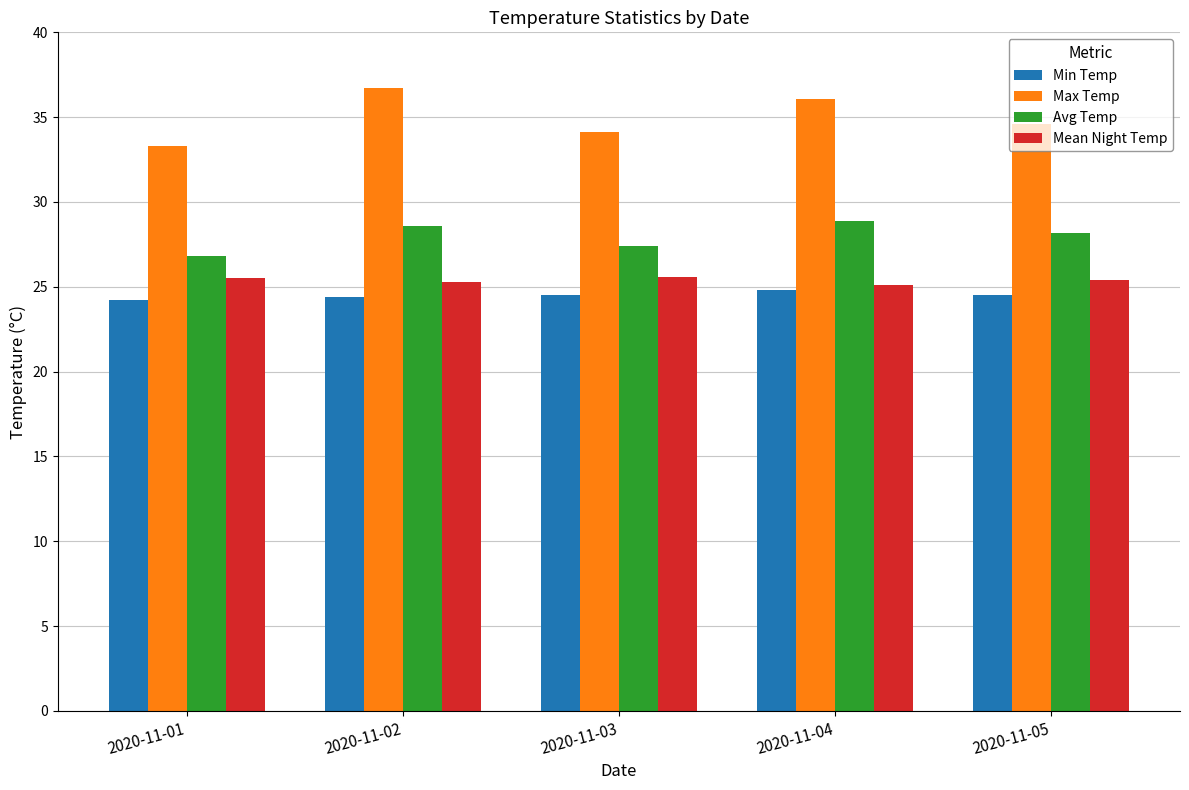

What are all the series names shown in the legend?

Min Temp, Max Temp, Avg Temp, Mean Night Temp